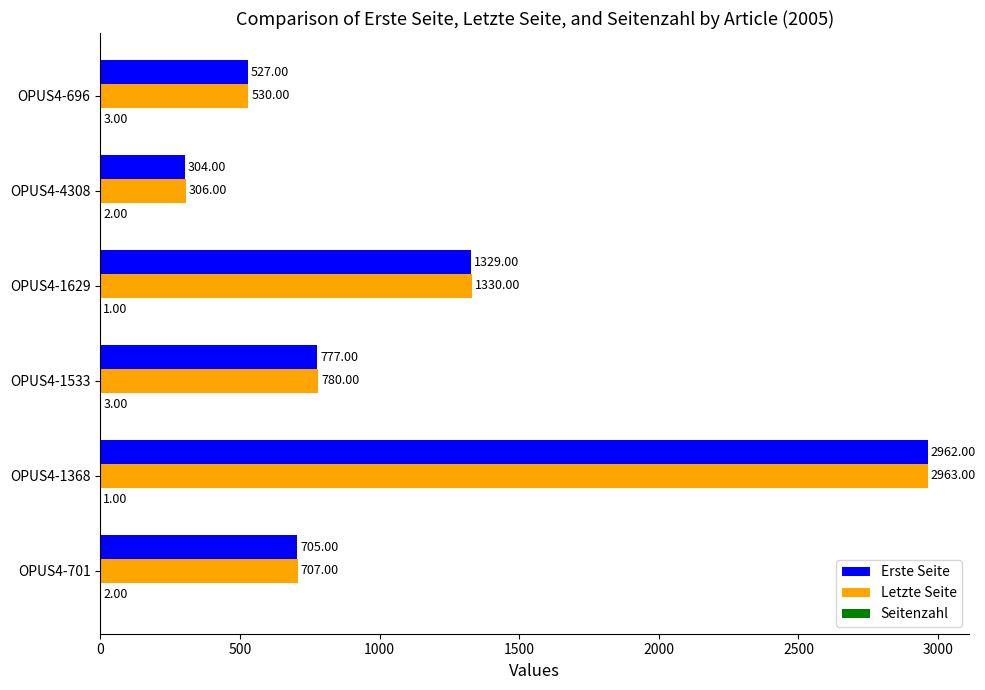

Which series changed the most between OPUS4-1629 and OPUS4-696?

Erste Seite